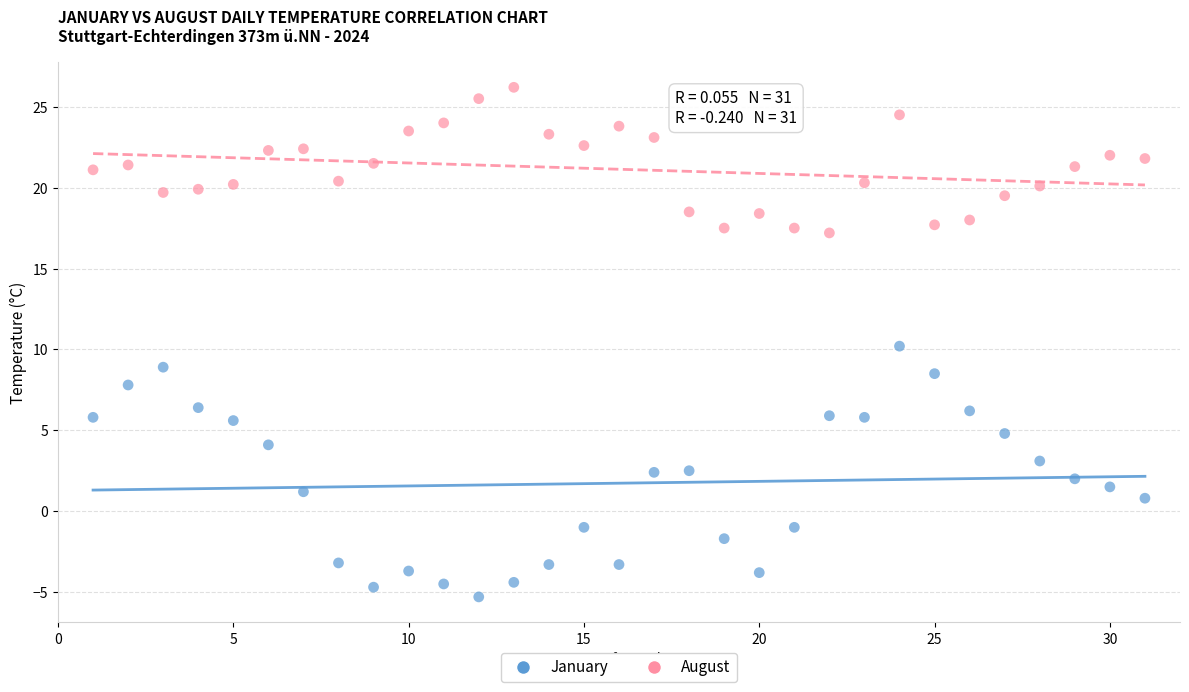

Which series reaches the minimum Y coordinate?

January